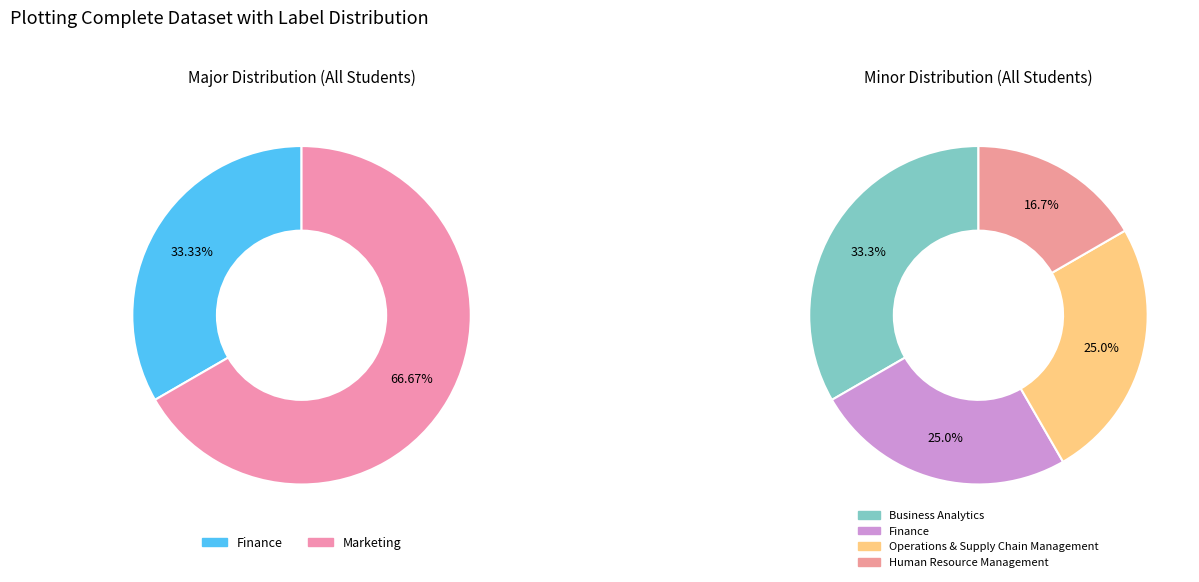

What is the majority slice?

Marketing